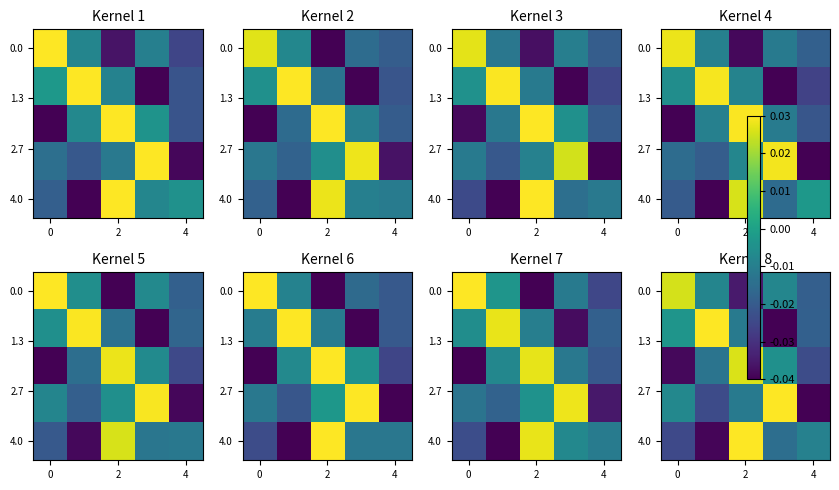

How many values in 4.0 are below zero?

4